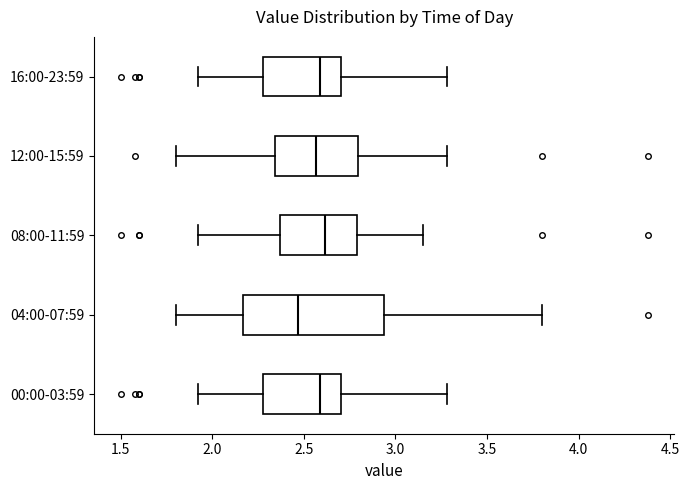

Reading bottom to top, transcribe this box plot: for each box, give where its median line is, the range the box spans, and where its two whiskers end, as read against the x-axis. The values are not printed on the chart, so give them approximately, as read against the axis.

00:00-03:59: median 2.60, box 2.30 to 2.70, whiskers 1.90 to 3.30
04:00-07:59: median 2.45, box 2.15 to 2.95, whiskers 1.80 to 3.80
08:00-11:59: median 2.60, box 2.35 to 2.80, whiskers 1.90 to 3.15
12:00-15:59: median 2.55, box 2.35 to 2.80, whiskers 1.80 to 3.30
16:00-23:59: median 2.60, box 2.30 to 2.70, whiskers 1.90 to 3.30